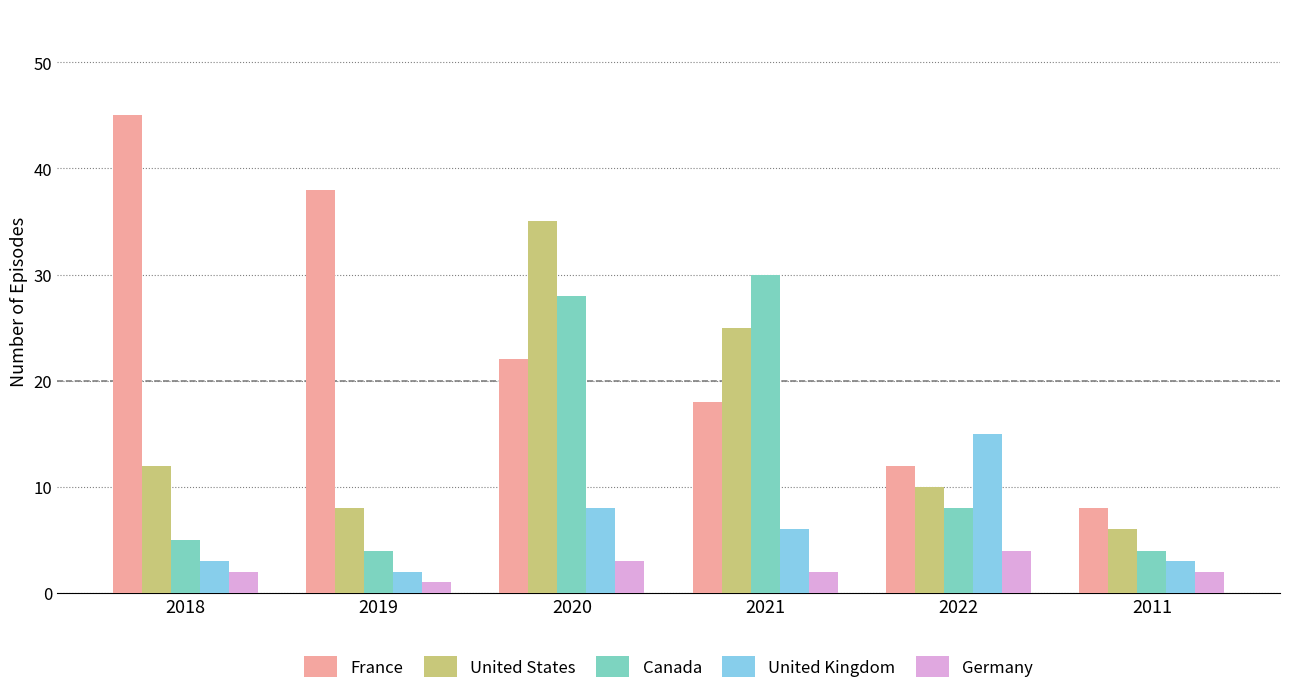

True or false: France has a value of 22 at 2020.

True